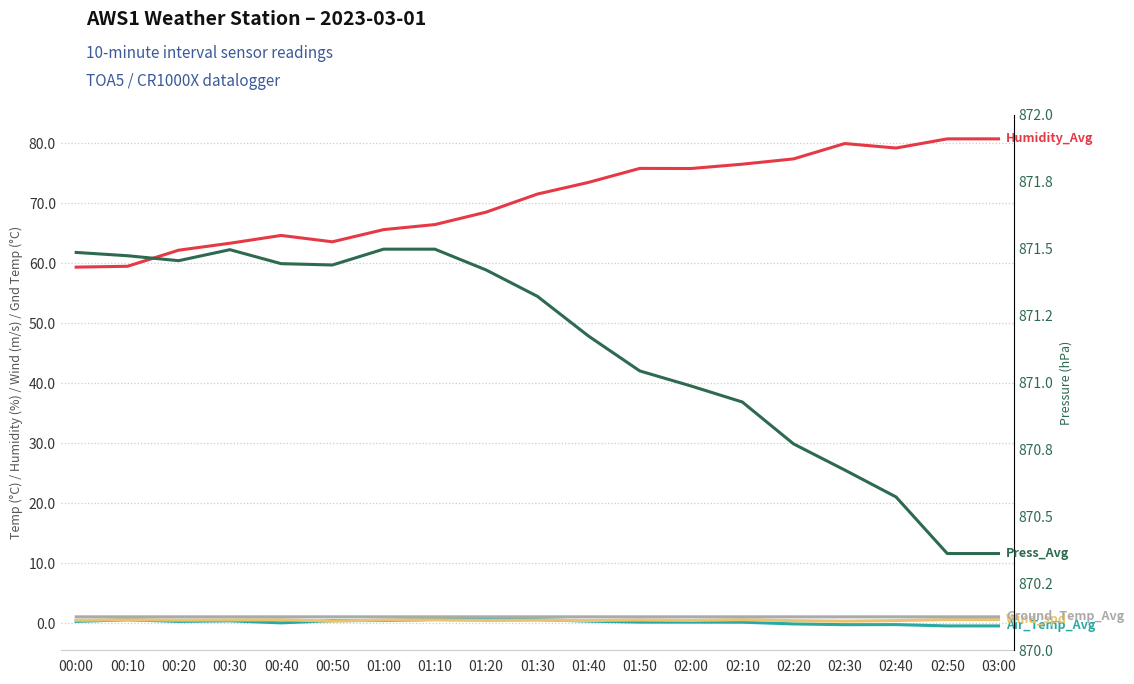

Is it true that Wind_spd equals 0.5 at 00:20?

True